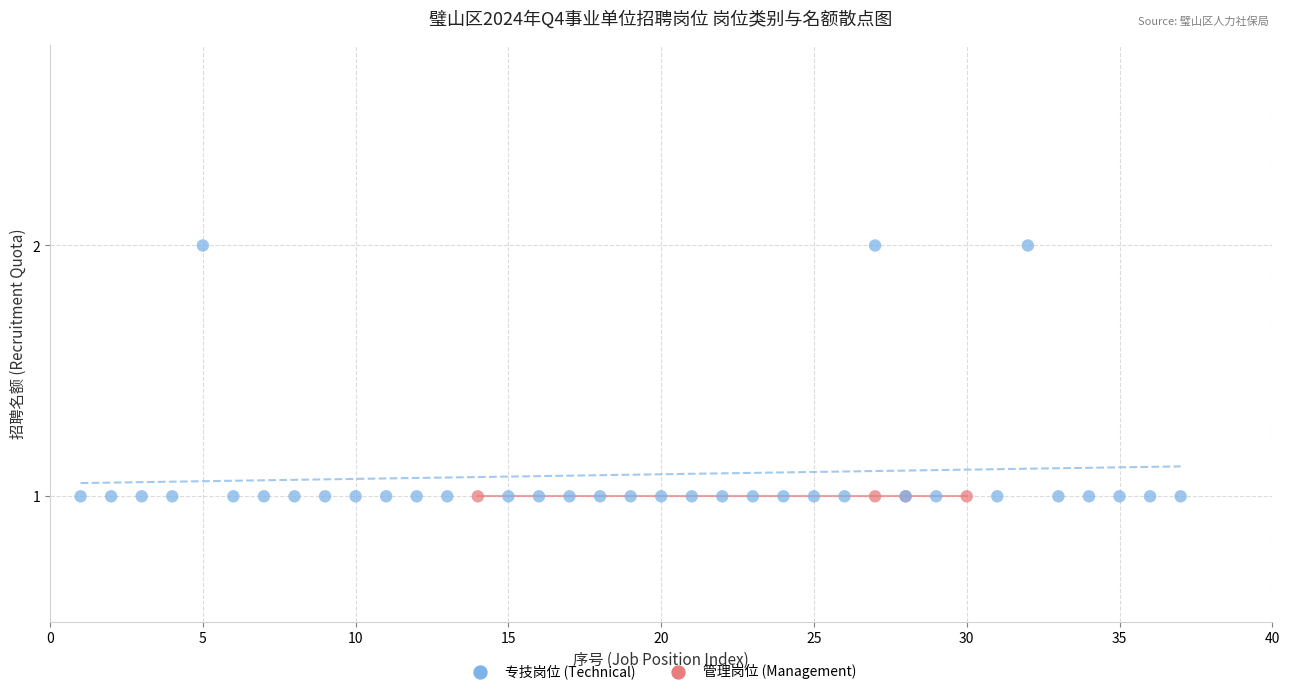

Which series contains the highest Y value?

专技岗位 (Technical)